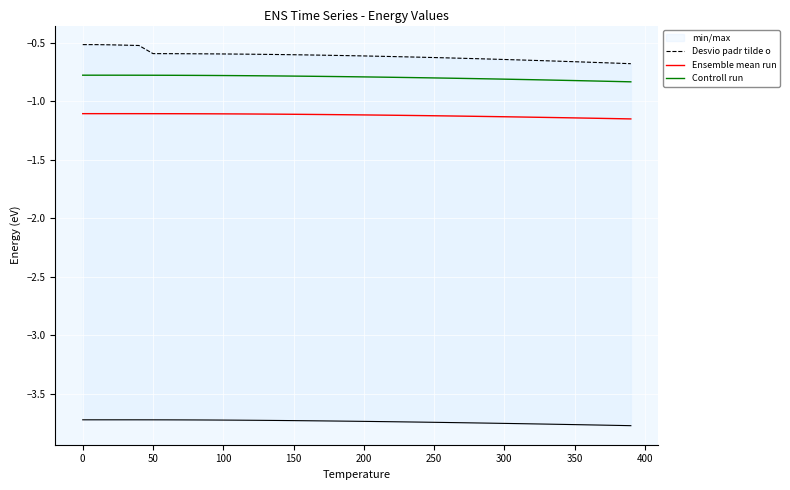

The Controll run series shows -0.8 at 200. True or false?

True